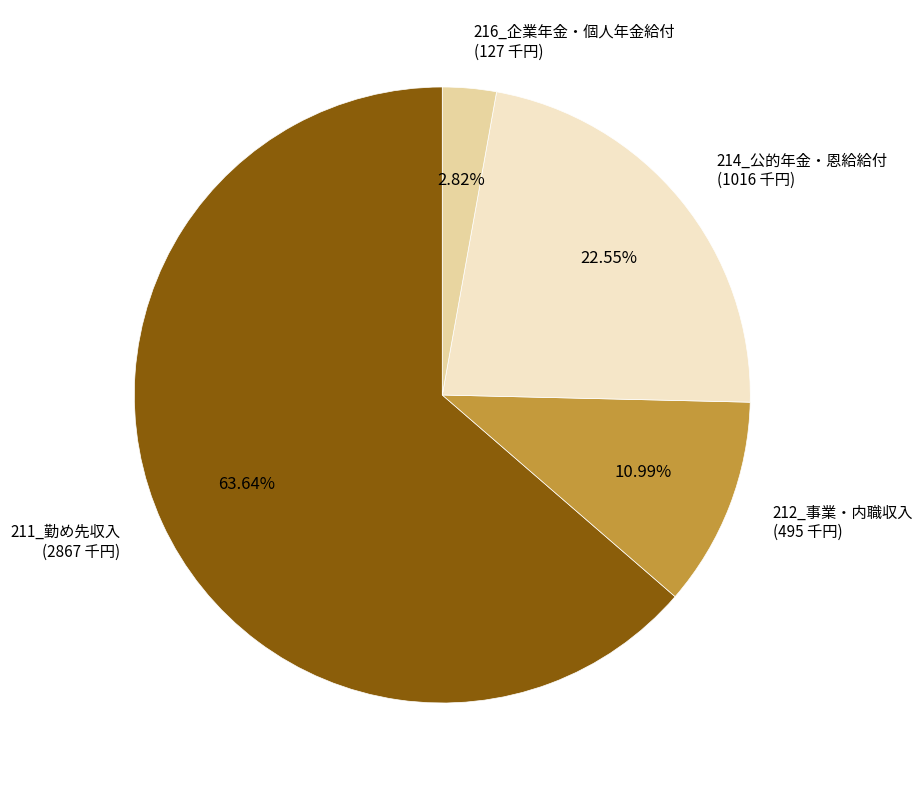

Count the number of slices in the pie.

4